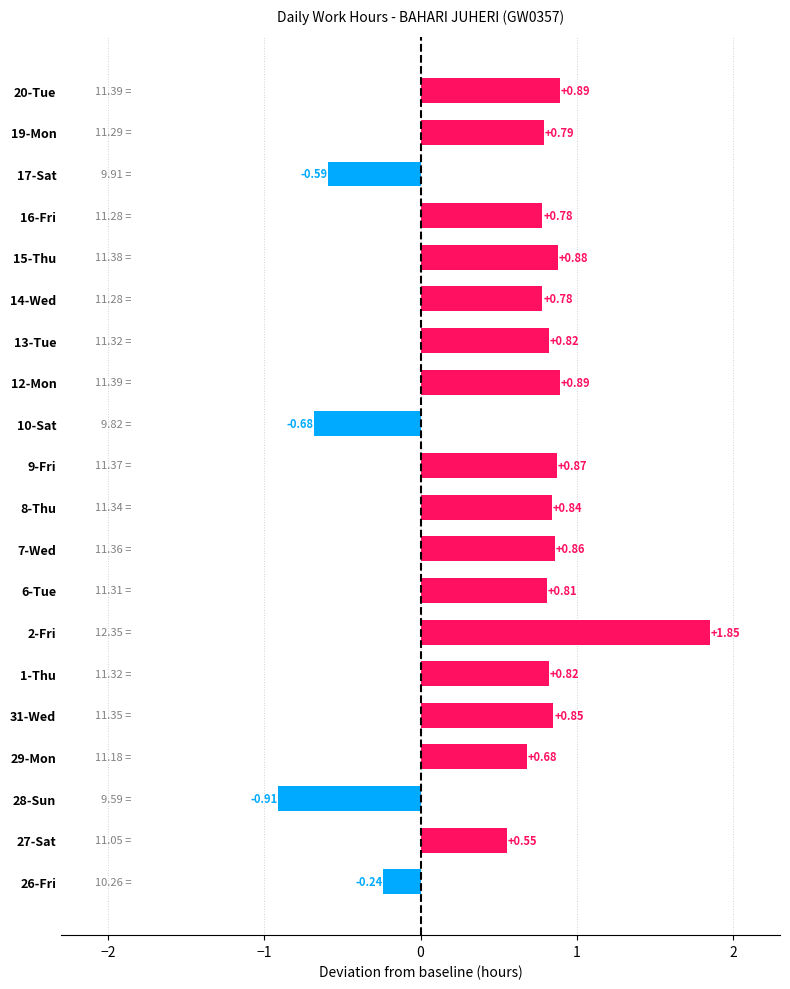

Between 14-Wed and 7-Wed, which is larger?

7-Wed